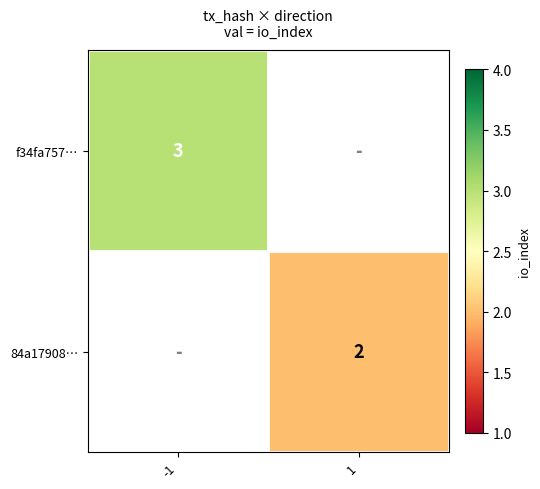

Is it true that 84a17908… equals 2 at 1?

True